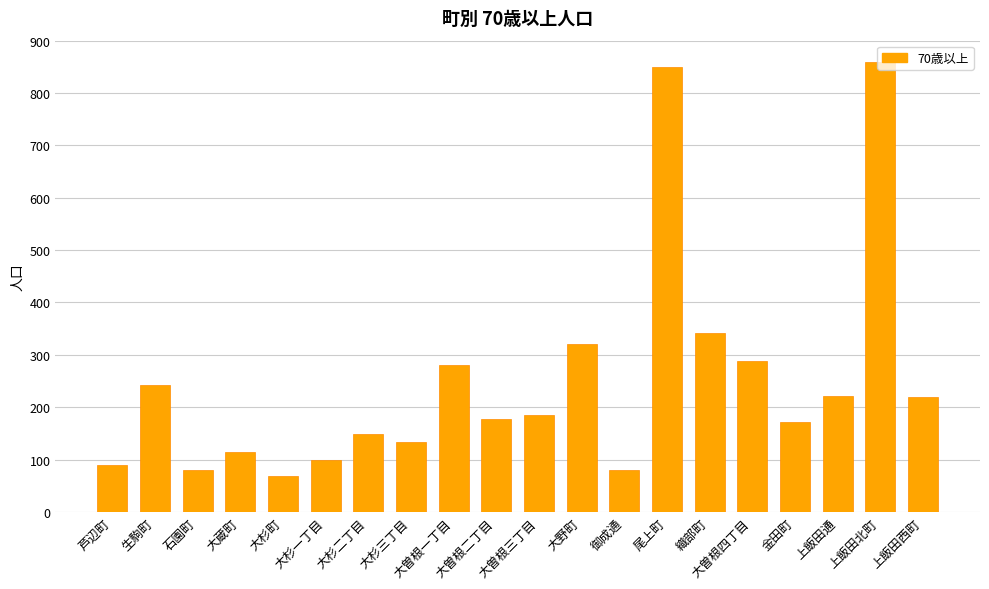

True or false: the data shows 860 at 上飯田北町.

True